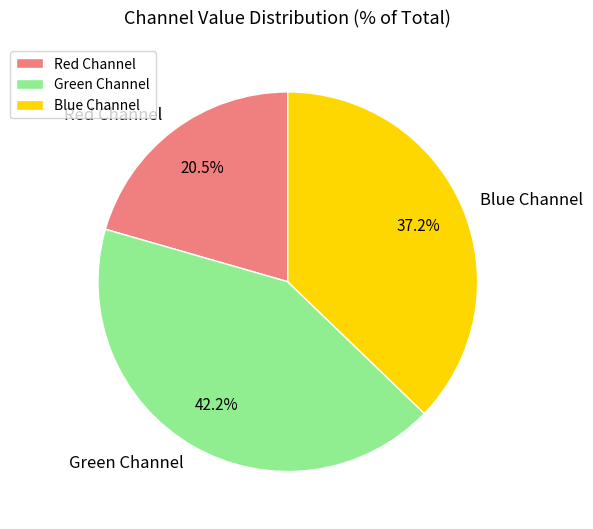

Count the number of slices in the pie.

3